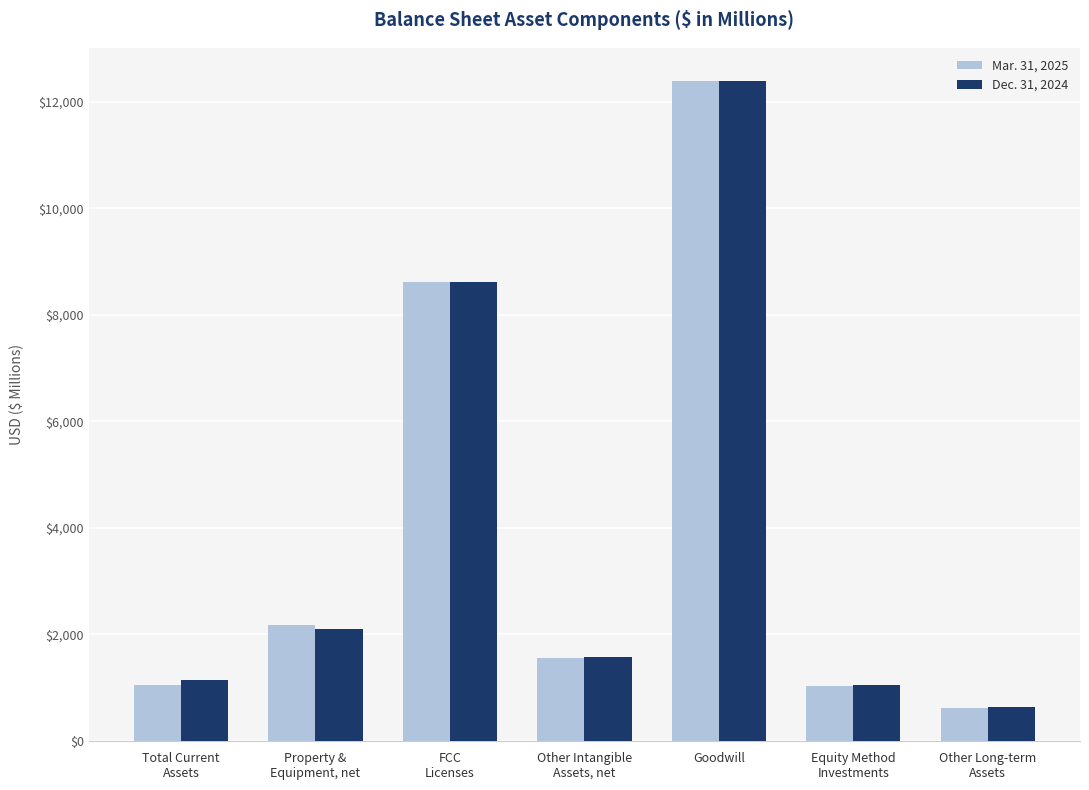

What is the total value across all series at Goodwill?

24780